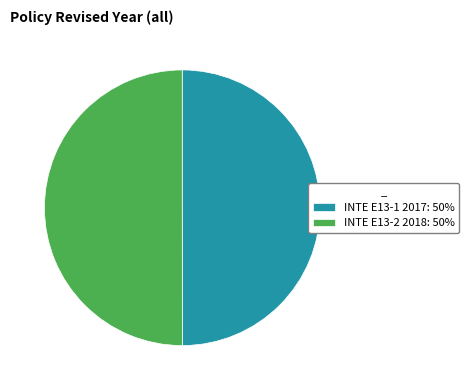

Is the sum of INTE E13-1 2017: 50% and INTE E13-2 2018: 50% greater than half?

Yes